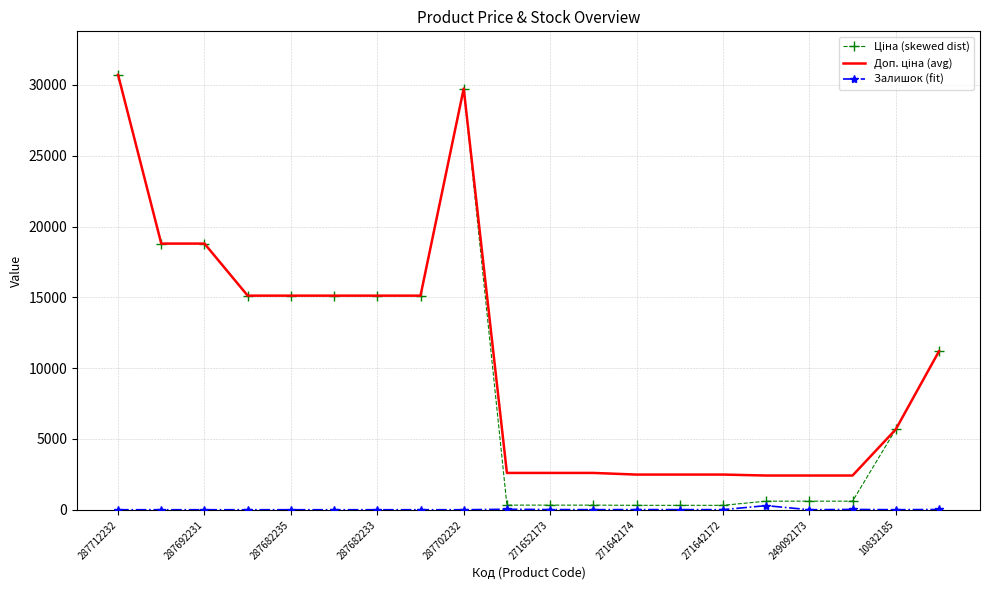

What is the greatest value displayed?

30717.1